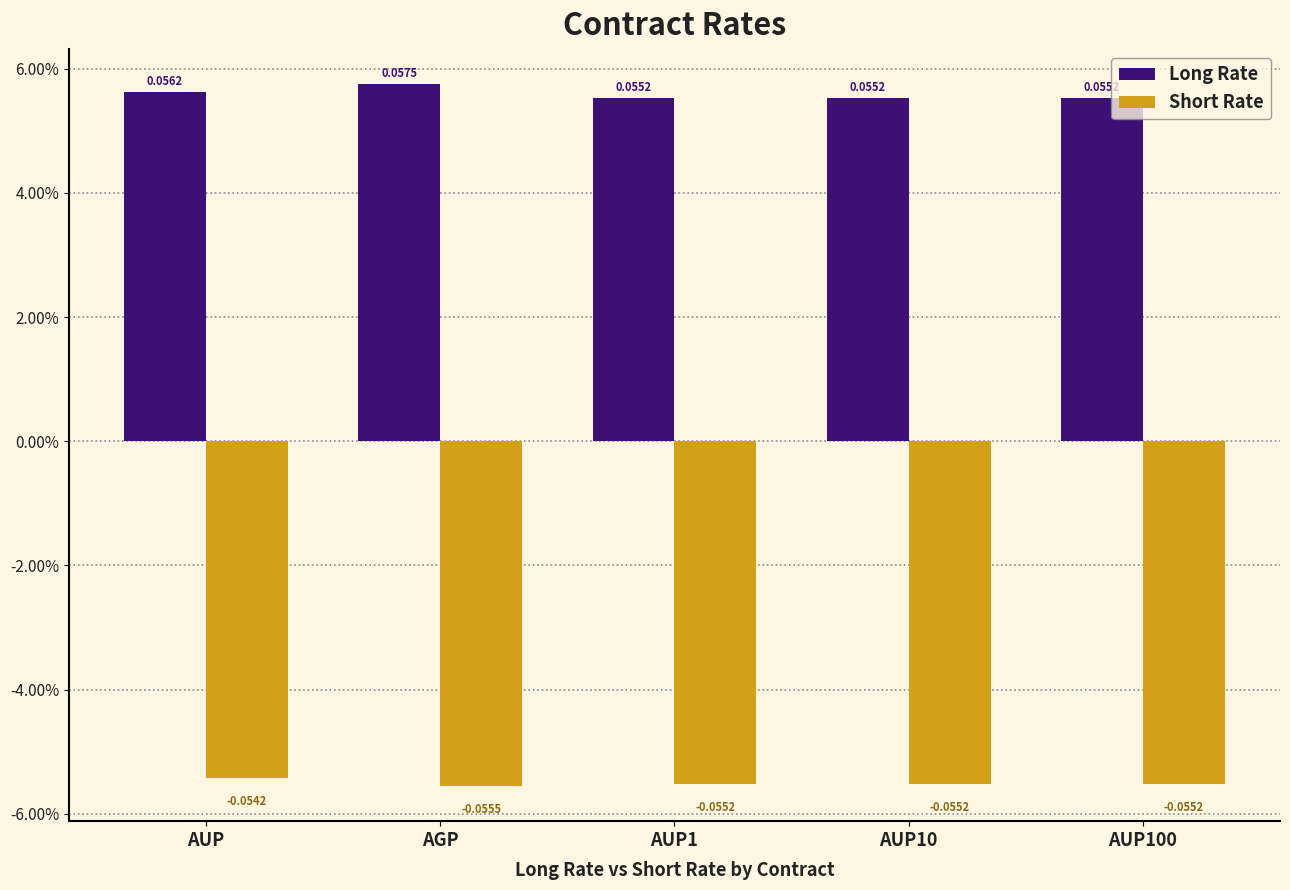

True or false: Long Rate has a value of 0.0 at AUP10.

False